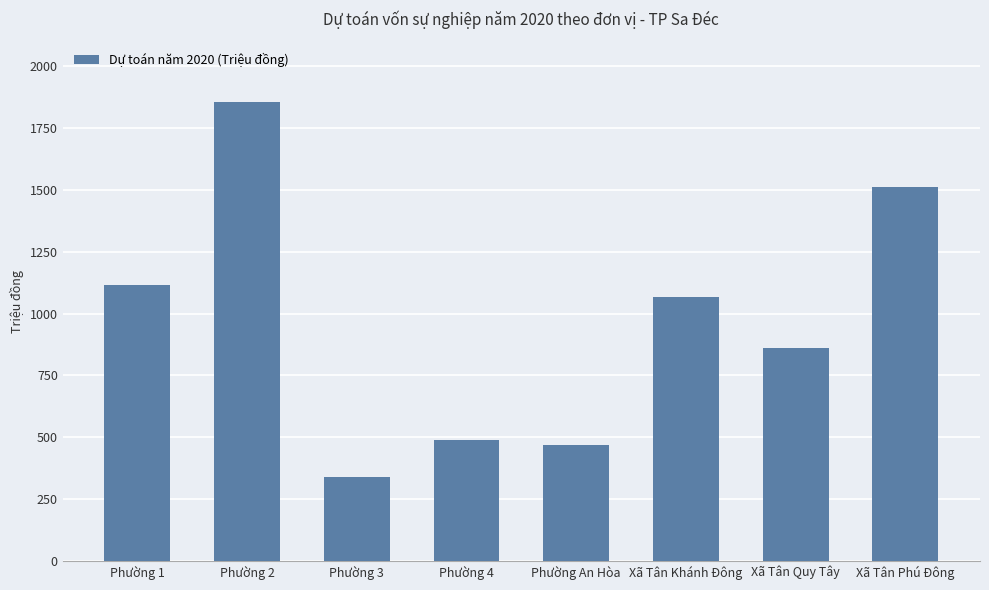

What is the change in value from Phường An Hòa to Xã Tân Phú Đông?

+1043